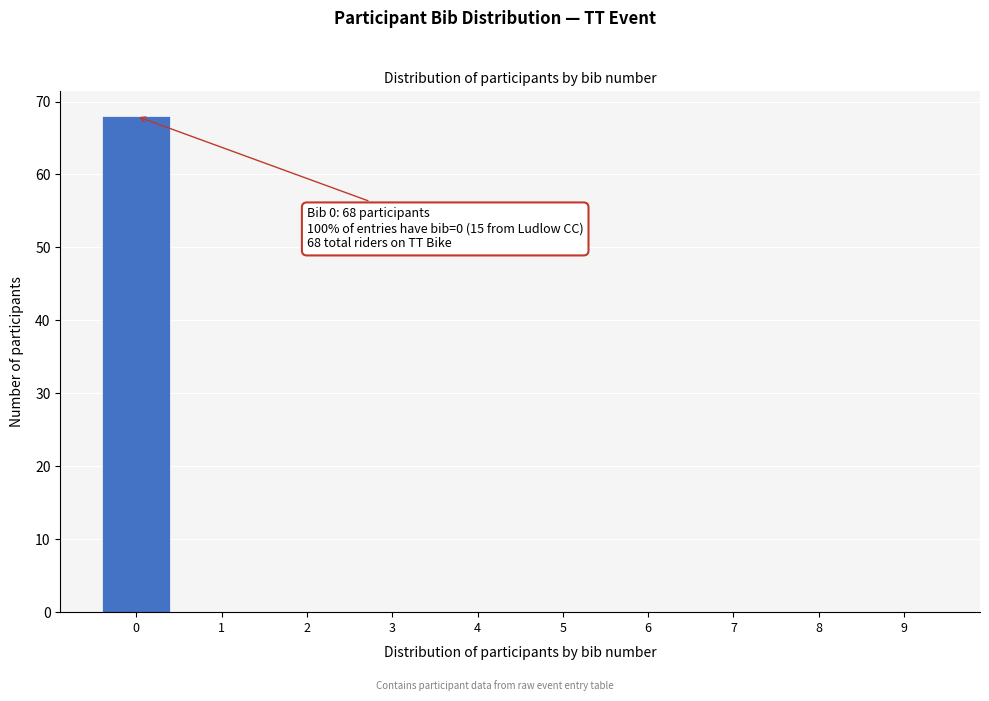

Reading right to left, extract all data points from this chart.

9=0	8=0	7=0	6=0	5=0	4=0	3=0	2=0	1=0	0=68